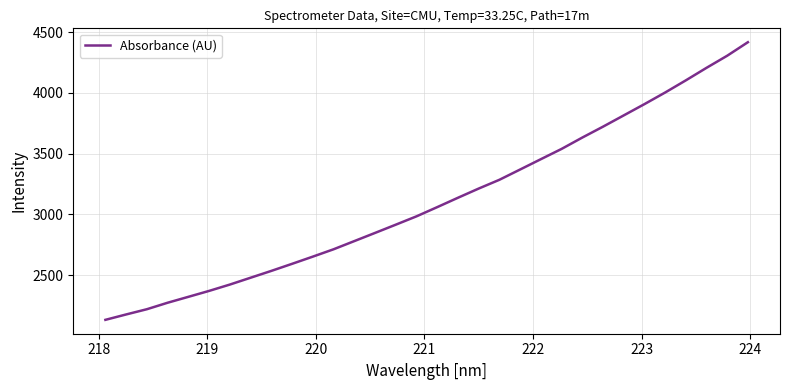

What is the smallest value displayed?

2132.4